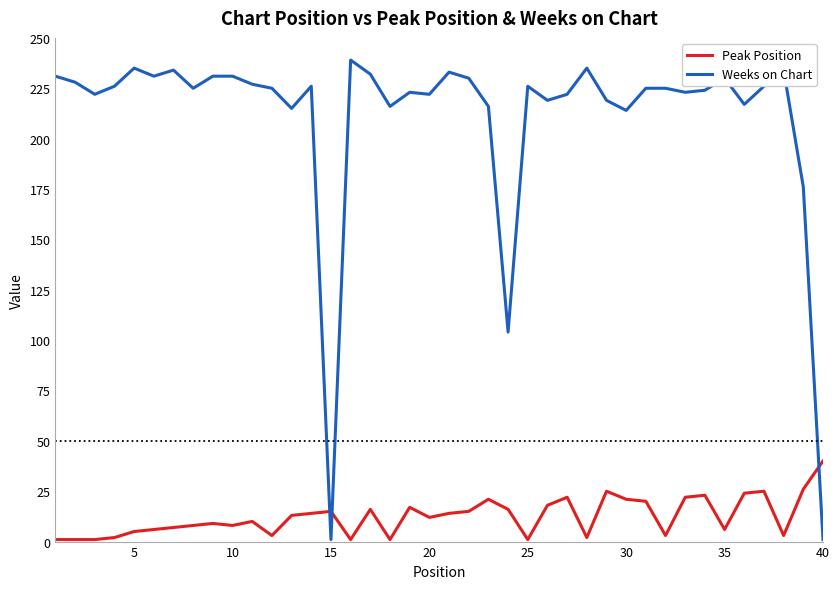

What is the greatest value displayed?

239